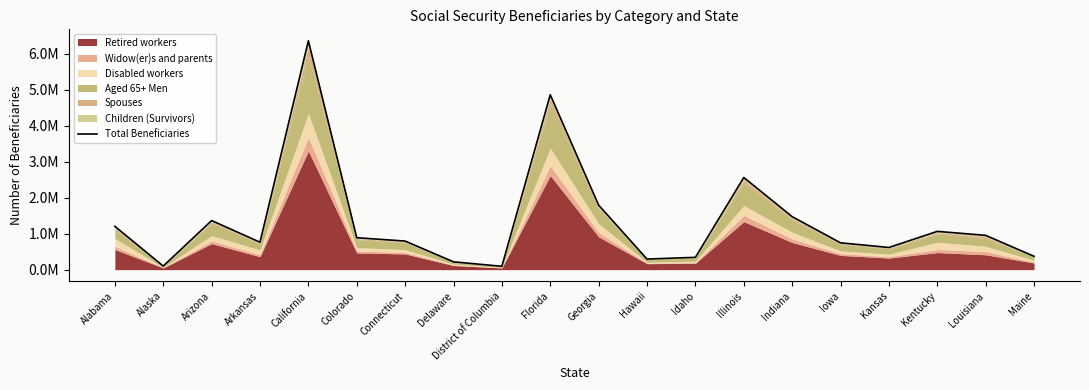

Reading left to right, transcribe all the data shown in this chart.

1205266	98672	1365165	762957	6365375	888318	795076	217594	93130	4865529	1793817	294621	342109	2563380	1473772	746371	616638	1064567	953817	371120